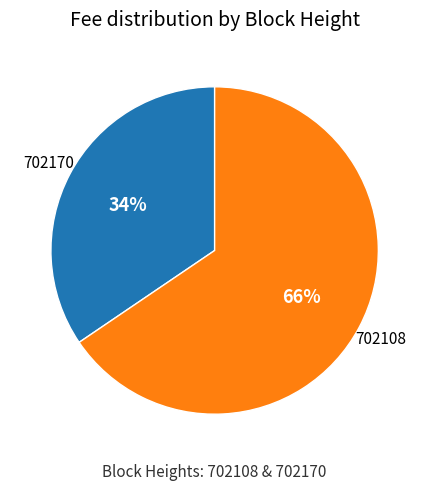

What is the smallest slice in the pie chart?

702170